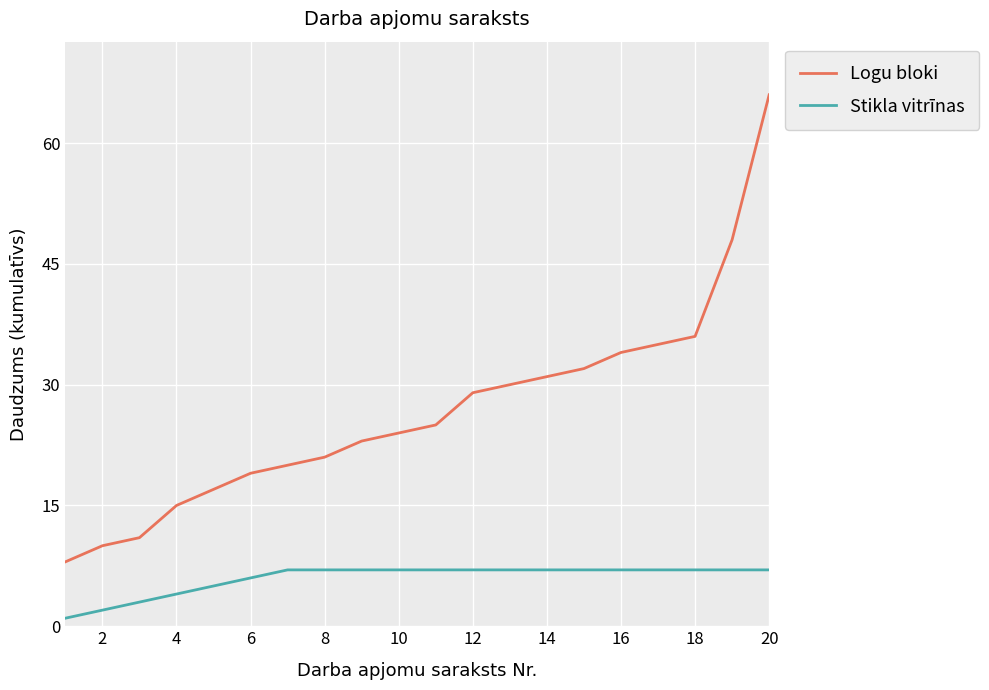

What is the difference between the maximum and minimum values in the Logu bloki series?

58